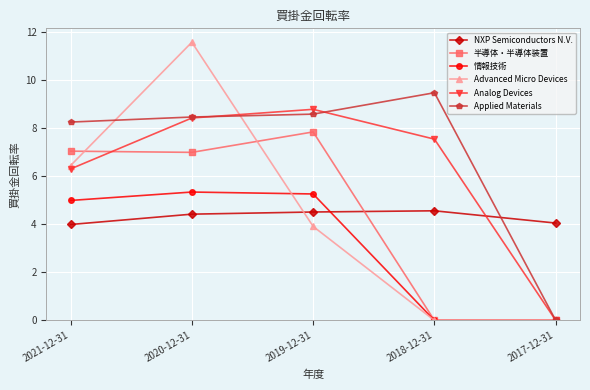

What are all the series names shown in the legend?

NXP Semiconductors N.V., 半導体・半導体装置, 情報技術, Advanced Micro Devices, Analog Devices, Applied Materials